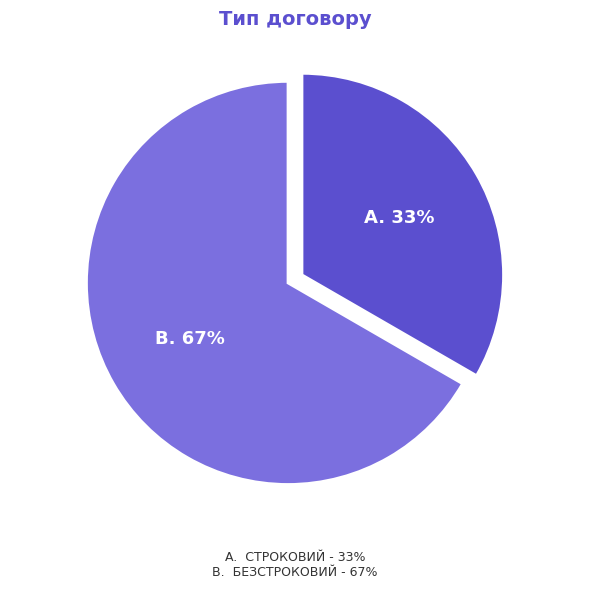

To the nearest percent, what is the average slice percentage?

50%